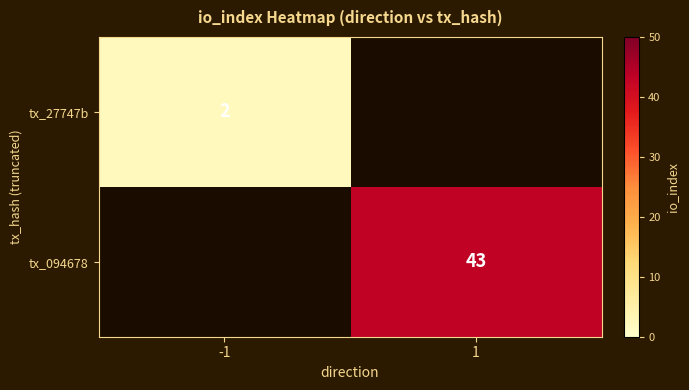

True or false: tx_094678 has a value of 13 at 1.

False